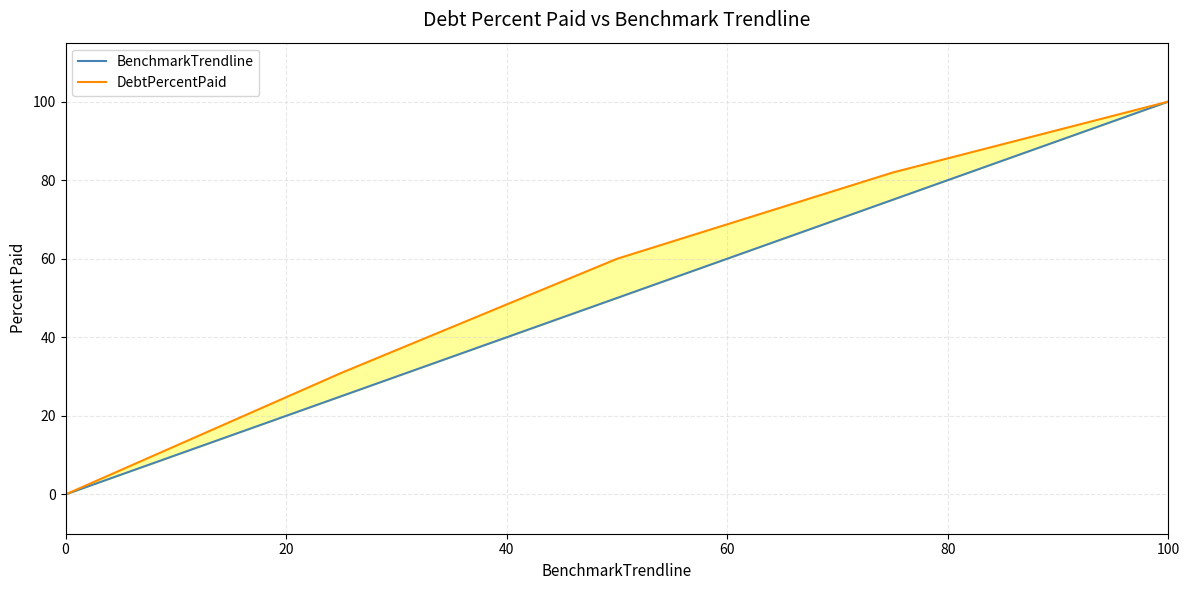

True or false: BenchmarkTrendline and DebtPercentPaid intersect in this chart.

False